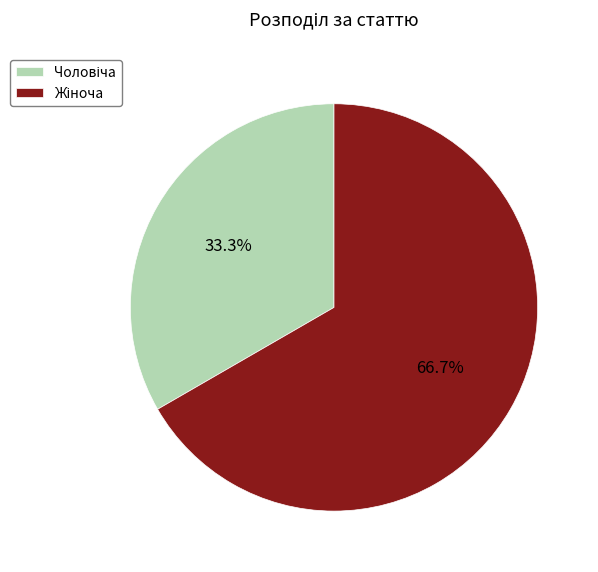

Does any single category account for the majority?

Yes